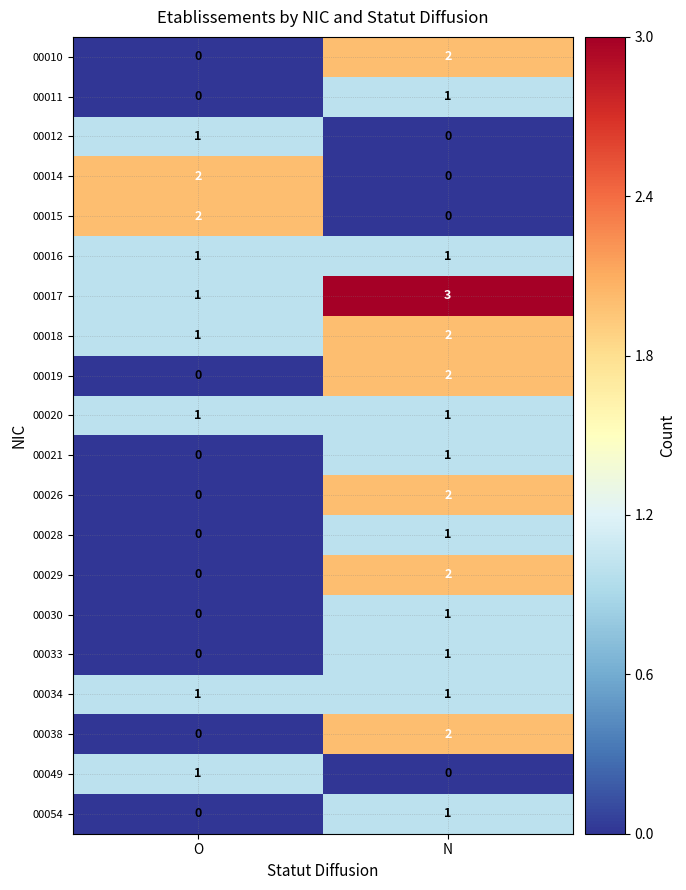

What is the difference between the highest and lowest values at N?

3